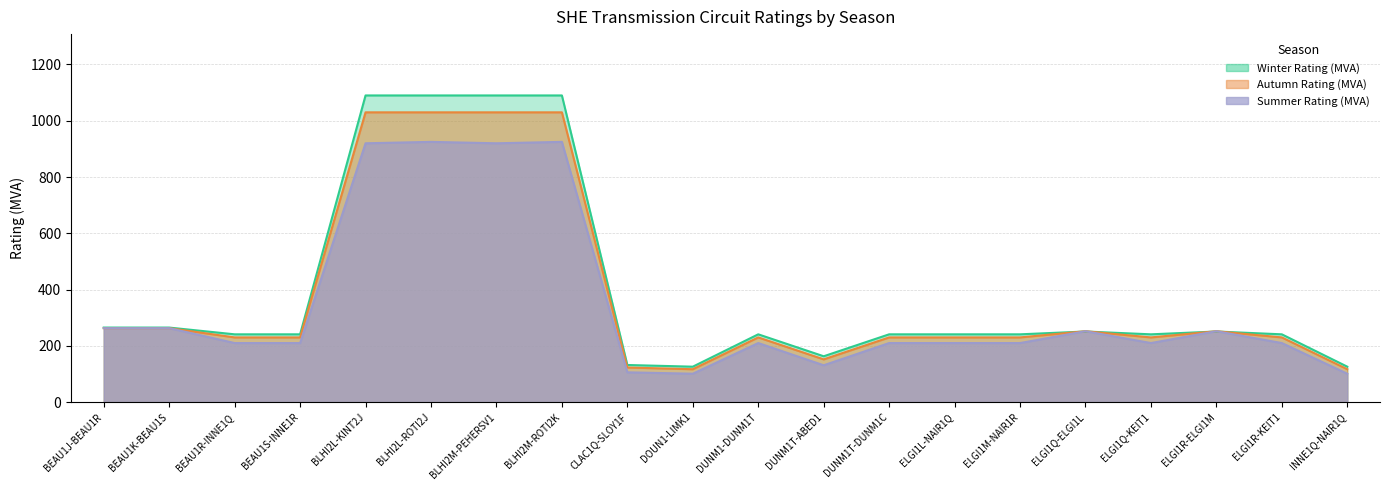

At which category is the sum across all series the highest?

BLHI2L-ROTI2J